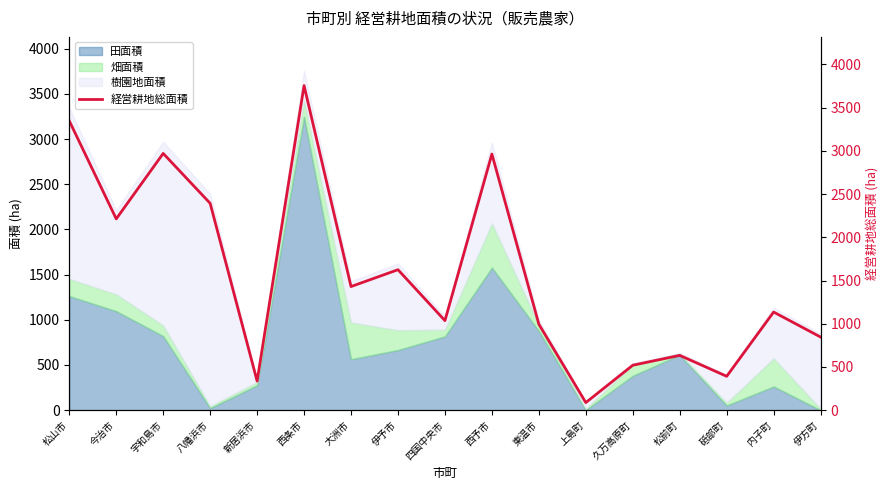

What is the label of the 3rd point from the right?

砥部町